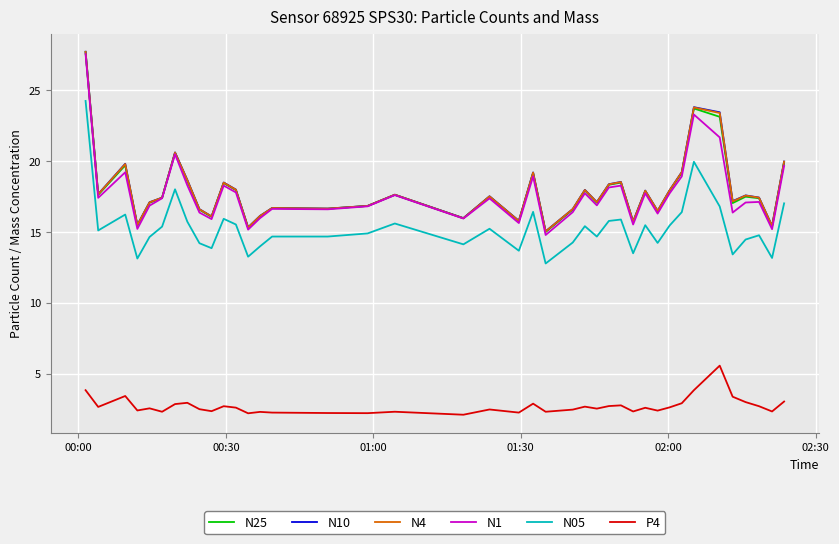

At how many categories does at least one series exceed 5?

40